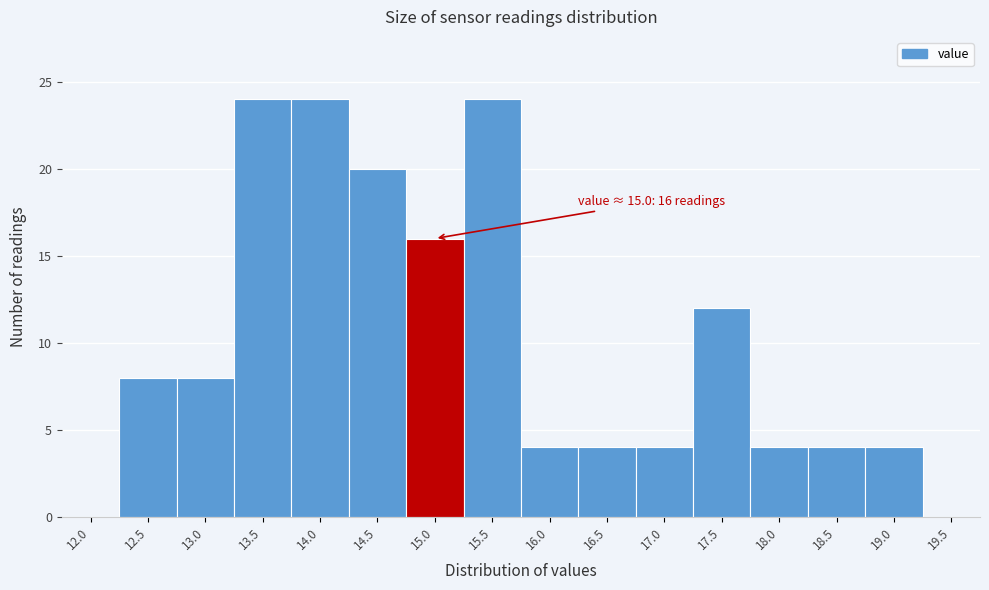

Reading right to left, what are all the values shown in this chart?

19.5=0	19.0=4	18.5=4	18.0=4	17.5=12	17.0=4	16.5=4	16.0=4	15.5=24	15.0=16	14.5=20	14.0=24	13.5=24	13.0=8	12.5=8	12.0=0